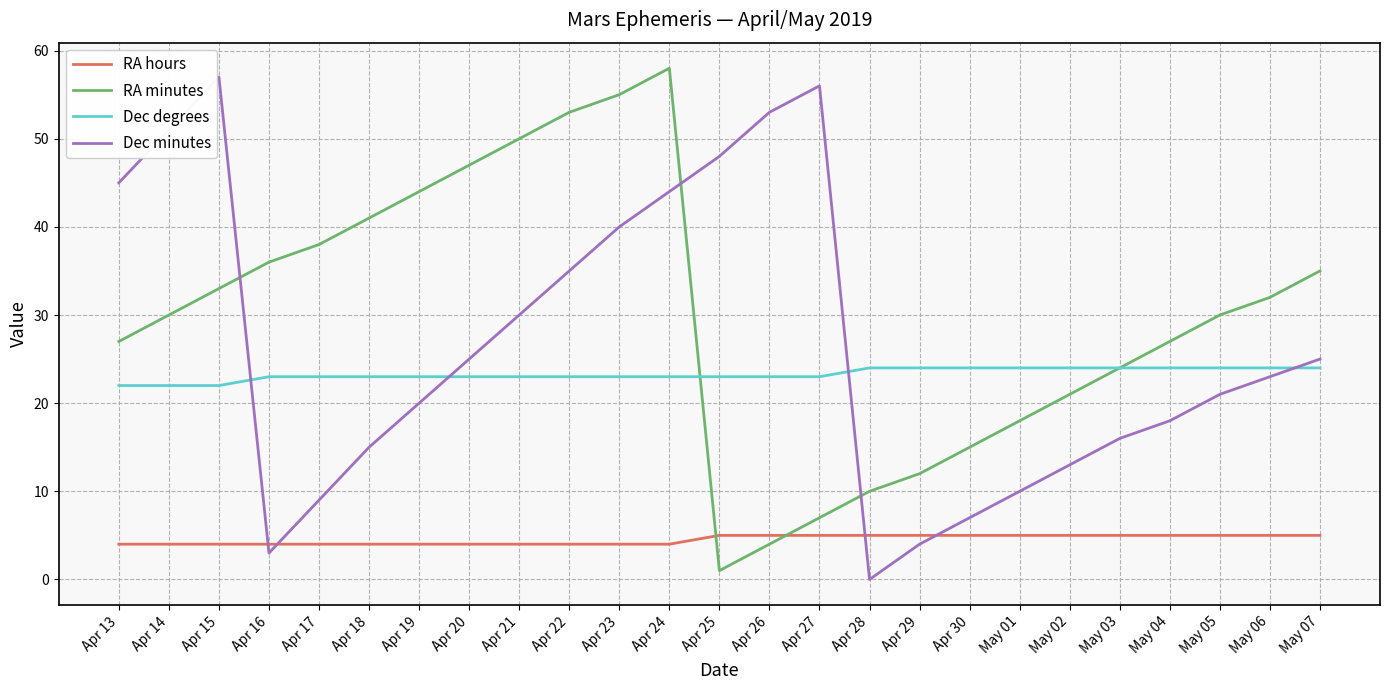

What is the sum of all RA minutes values?

748